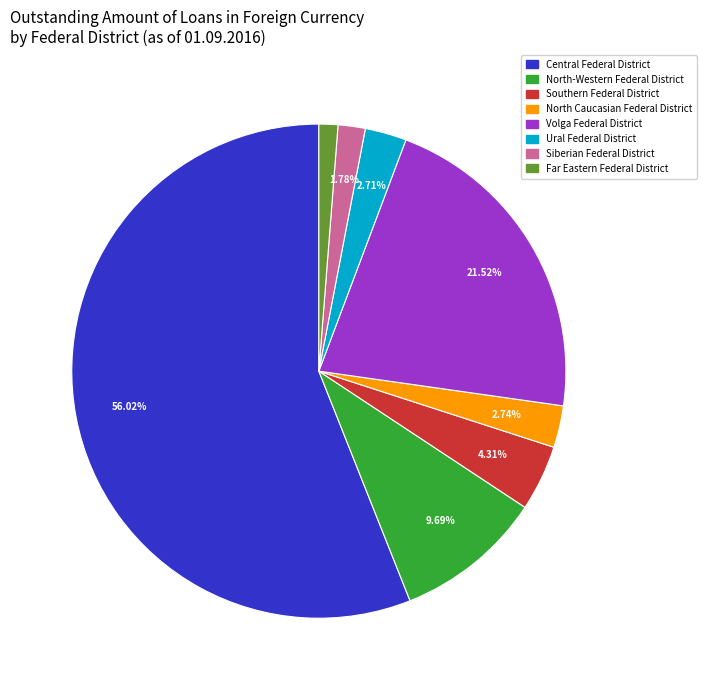

Is there a majority slice in this chart?

Yes